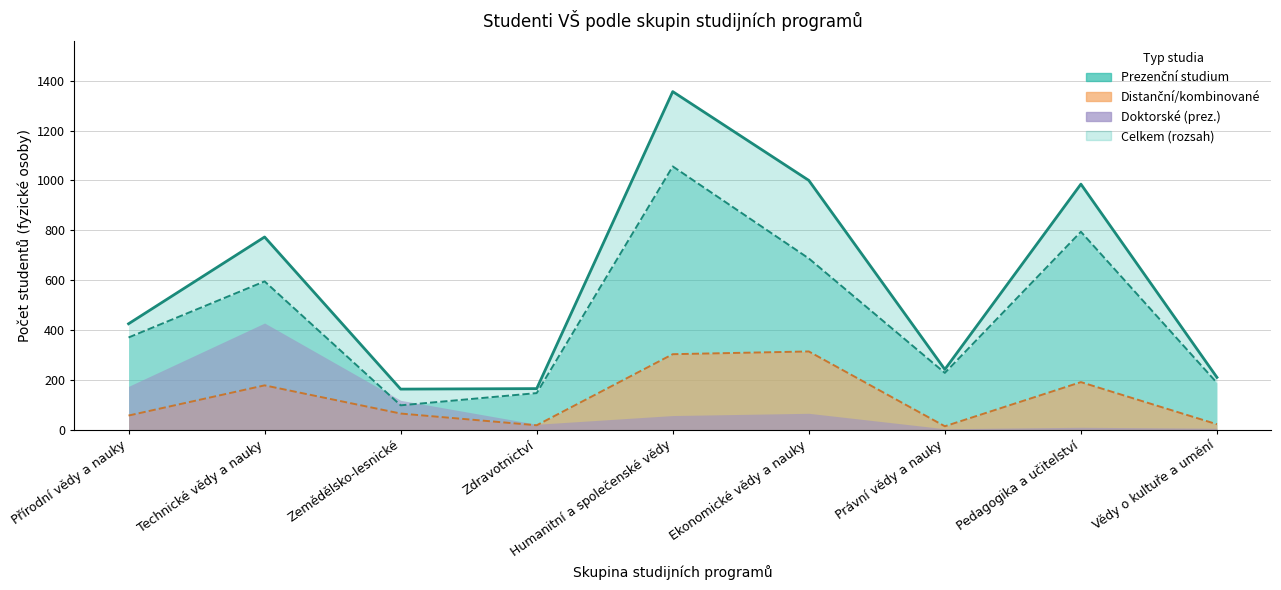

What is the sum of all values?

5319